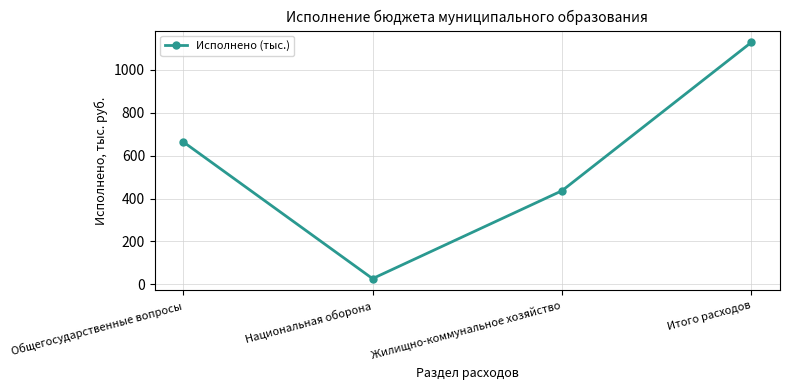

Approximately how many times larger is the value at Национальная оборона compared to Жилищно-коммунальное хозяйство?

0.1